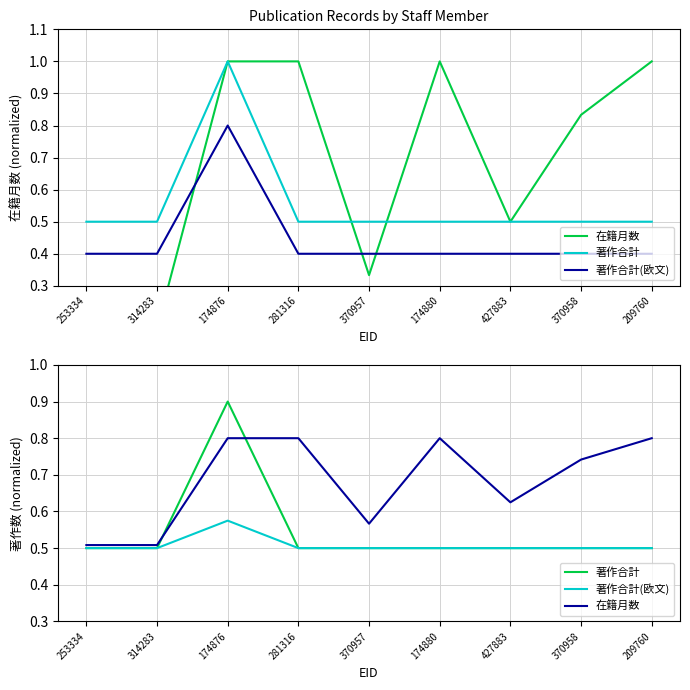

Count the number of categories in the chart.

9